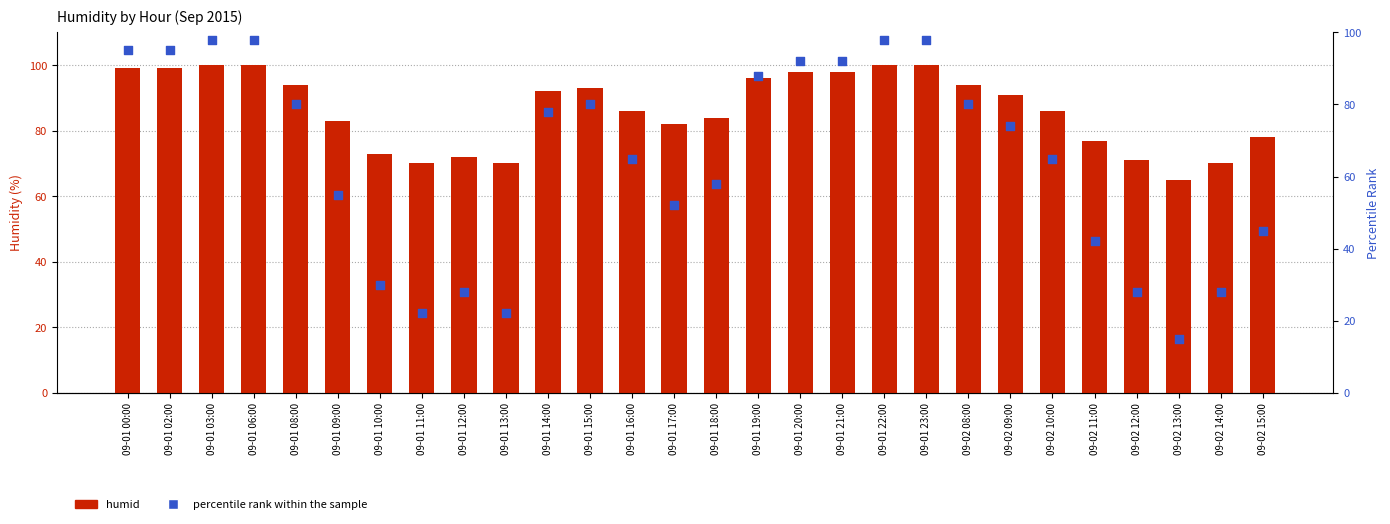

Which series has the widest spread of Y values?

percentile rank within the sample